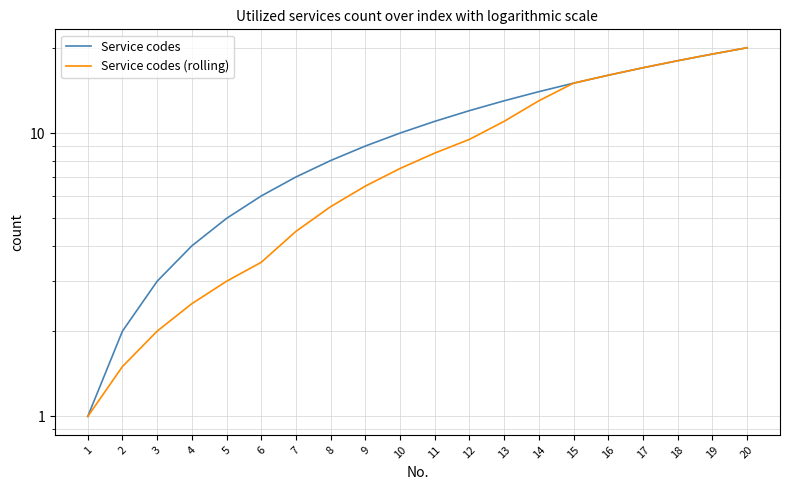

Reading right to left, what are all the values shown in this chart?

Service codes: 20=20.0	19=19.0	18=18.0	17=17.0	16=16.0	15=15.0	14=14.0	13=13.0	12=12.0	11=11.0	10=10.0	9=9.0	8=8.0	7=7.0	6=6.0	5=5.0	4=4.0	3=3.0	2=2.0	1=1.0
Service codes (rolling): 20=20.0	19=19.0	18=18.0	17=17.0	16=16.0	15=15.0	14=13.0	13=11.0	12=9.5	11=8.5	10=7.5	9=6.5	8=5.5	7=4.5	6=3.5	5=3.0	4=2.5	3=2.0	2=1.5	1=1.0